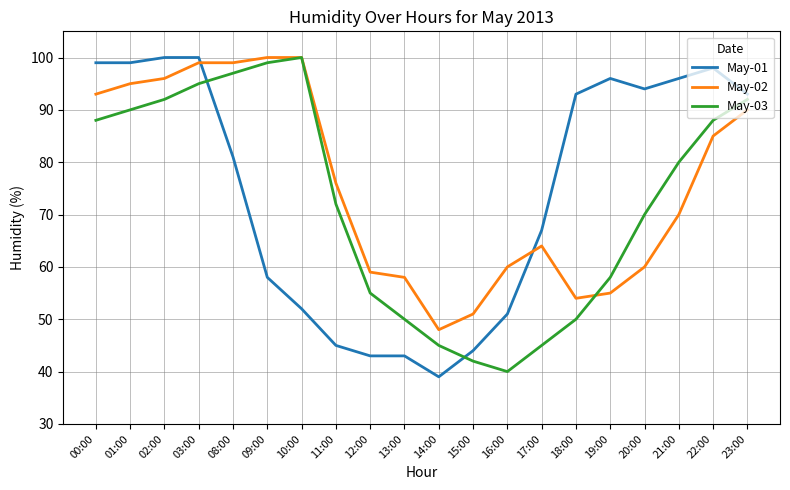

Rank the series at 16:00 from lowest to highest value.

May-03, May-01, May-02